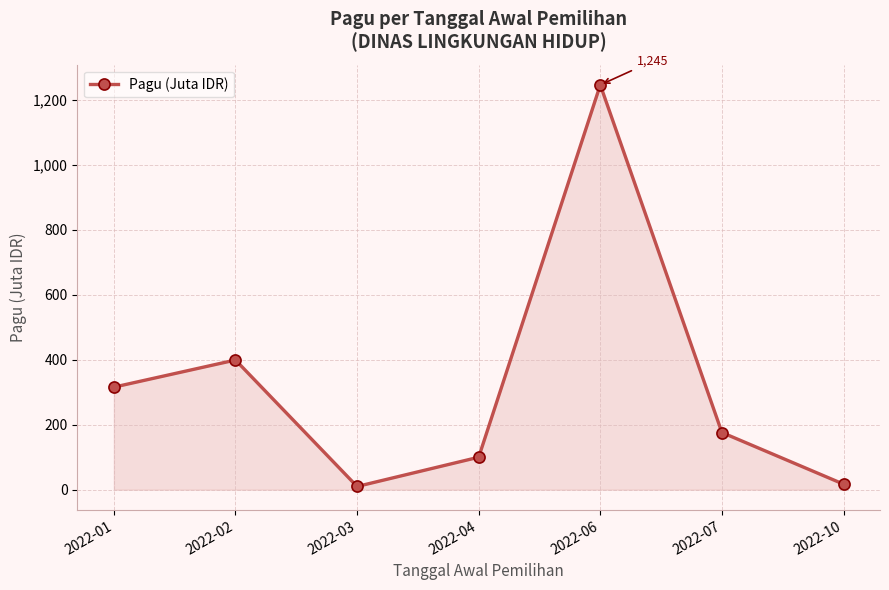

What is the change in value from 2022-03 to 2022-10?

+7.2